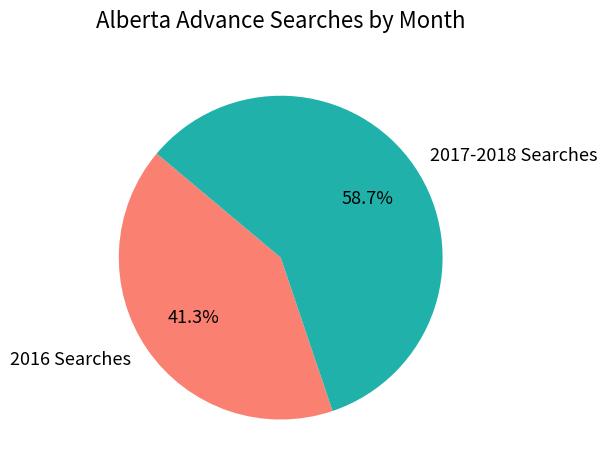

What is the largest slice in the pie chart?

2017-2018 Searches